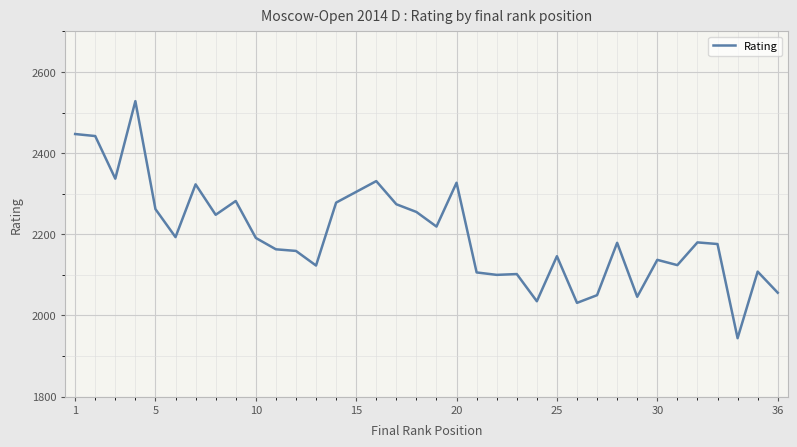

What is the greatest value displayed?

2528